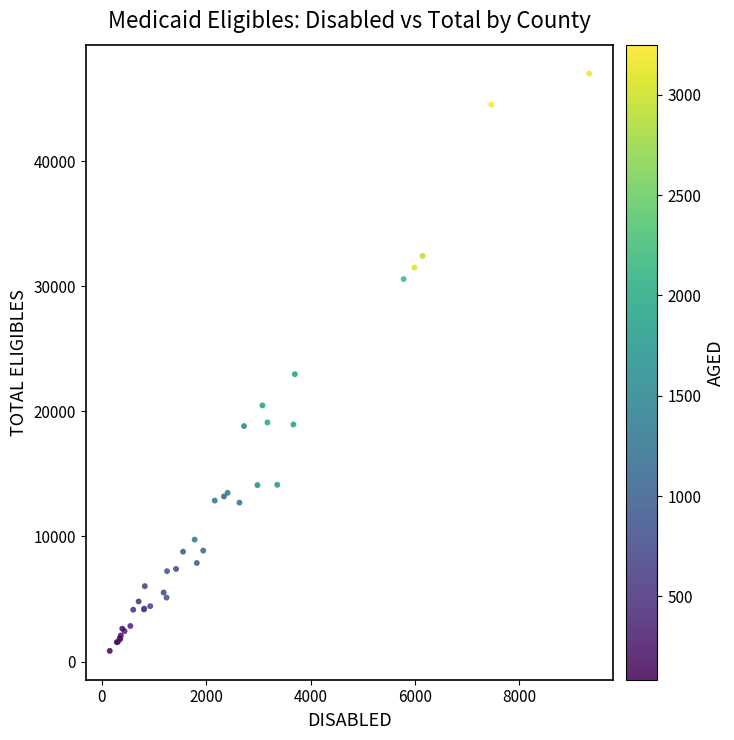

What Y value in the scatter plot is closest to 23935?

22975